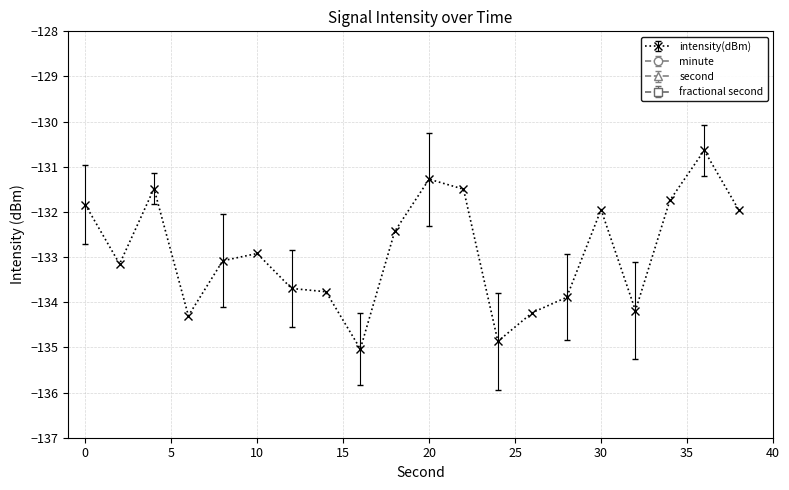

Reading left to right, list all the values displayed in this chart.

intensity(dBm): 0=-131.8	2=-133.2	4=-131.5	6=-134.3	8=-133.1	10=-132.9	12=-133.7	14=-133.8	16=-135.0	18=-132.4	20=-131.3	22=-131.5	24=-134.9	26=-134.2	28=-133.9	30=-131.9	32=-134.2	34=-131.7	36=-130.6	38=-132.0
second: 0=0.0	2=2.0	4=4.0	6=6.0	8=8.0	10=10.0	12=12.0	14=14.0	16=16.0	18=18.0	20=20.0	22=22.0	24=24.0	26=26.0	28=28.0	30=30.0	32=32.0	34=34.0	36=36.0	38=38.0